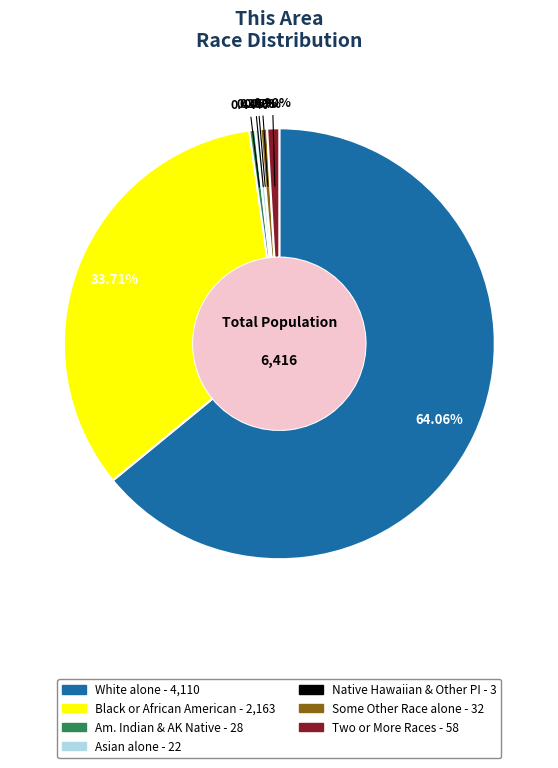

Is there a majority slice in this chart?

Yes